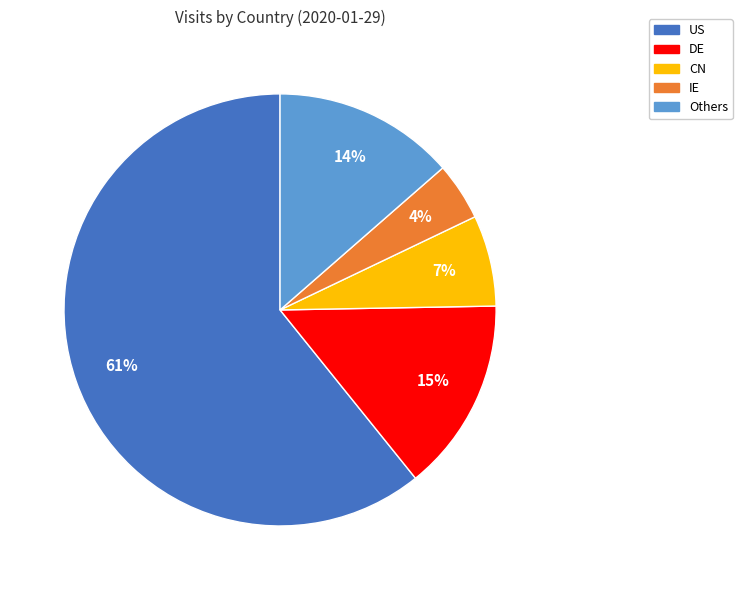

Is the sum of CN and US greater than half?

Yes